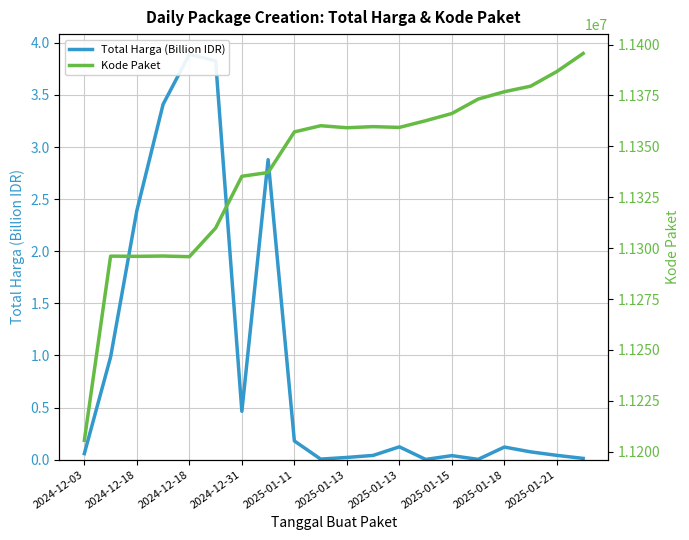

What is the total value across all series at 15?

11373209.0